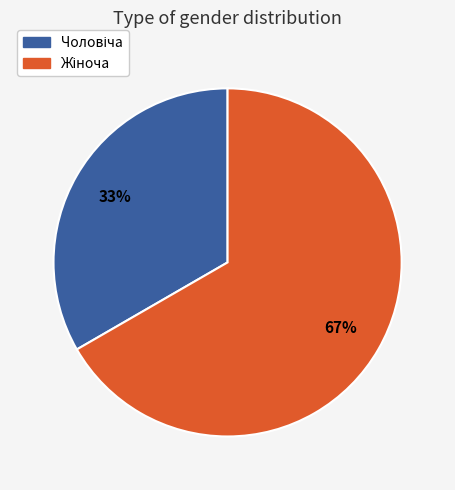

Does any single category account for the majority?

Yes